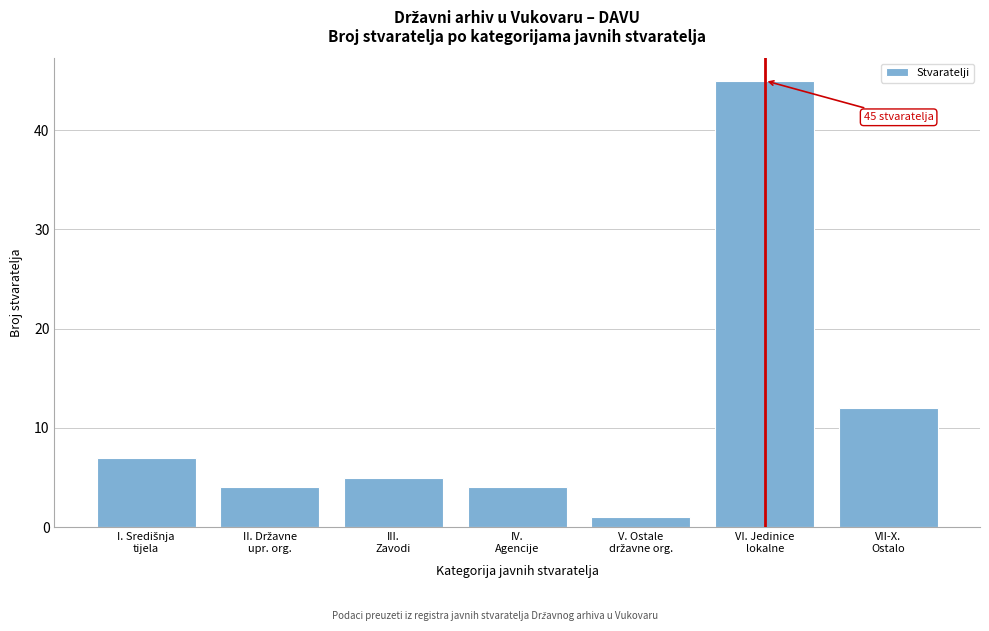

Reading right to left, what are all the values shown in this chart?

12	45	1	4	5	4	7